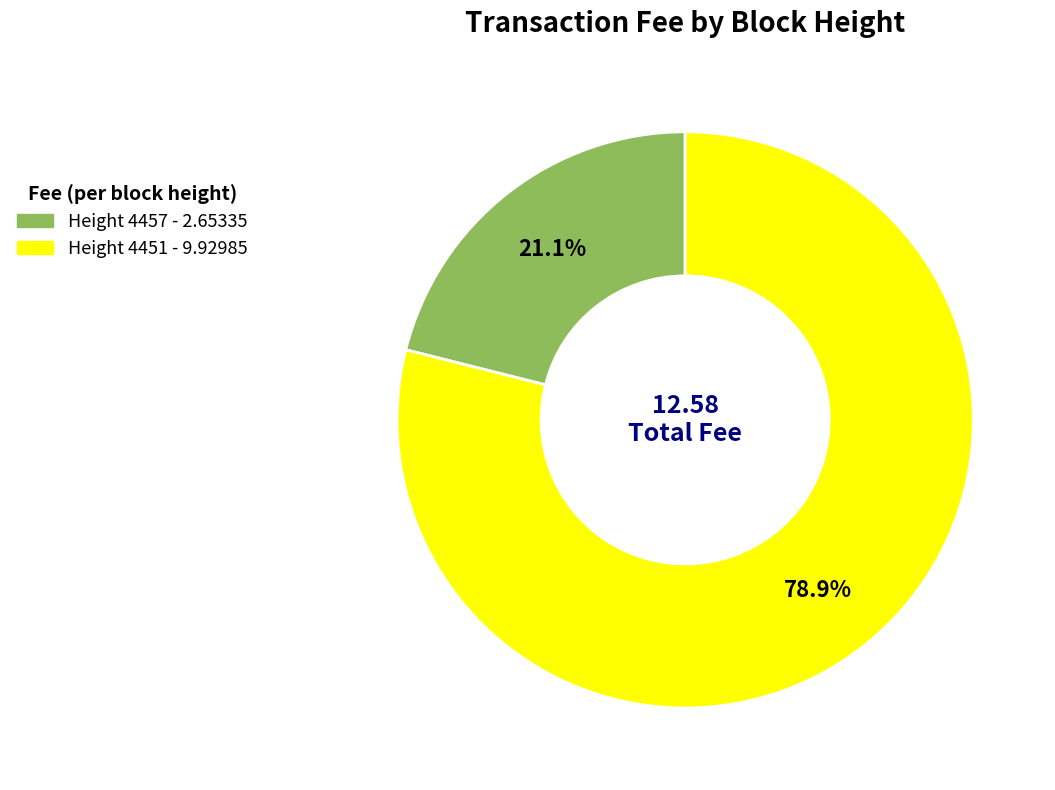

Which category has the smallest portion of the pie?

Height 4457 - 2.65335